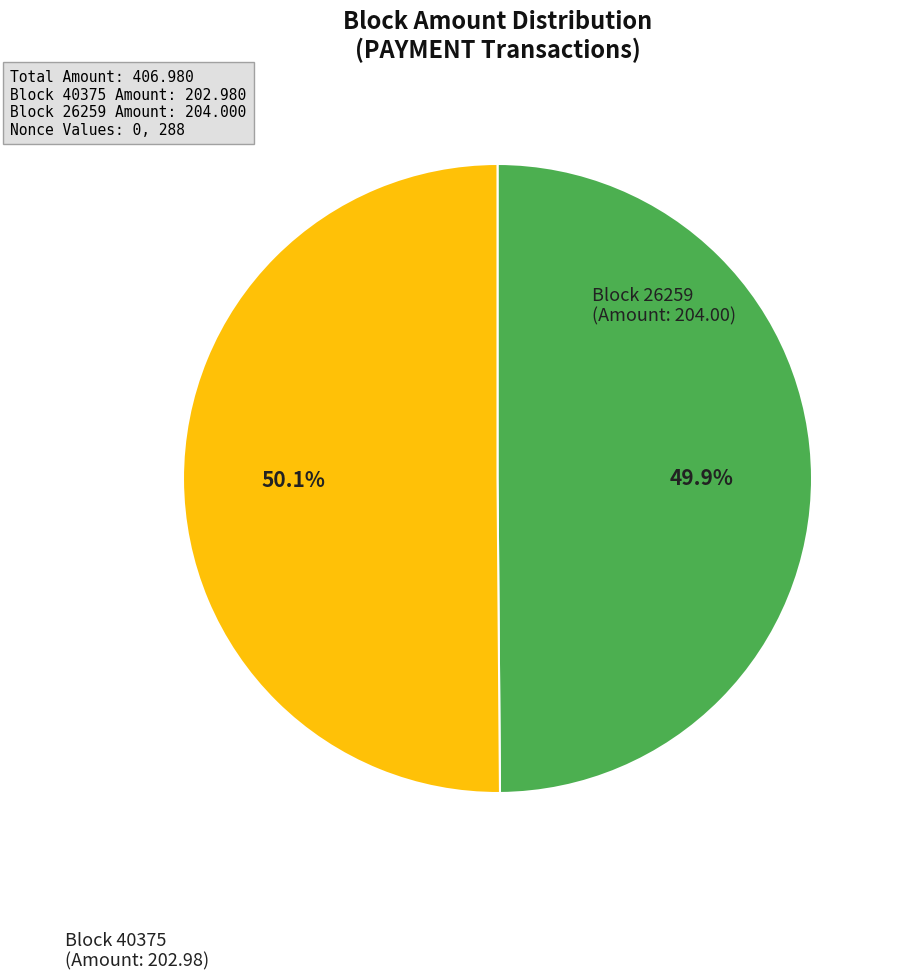

Is there a majority slice in this chart?

Yes